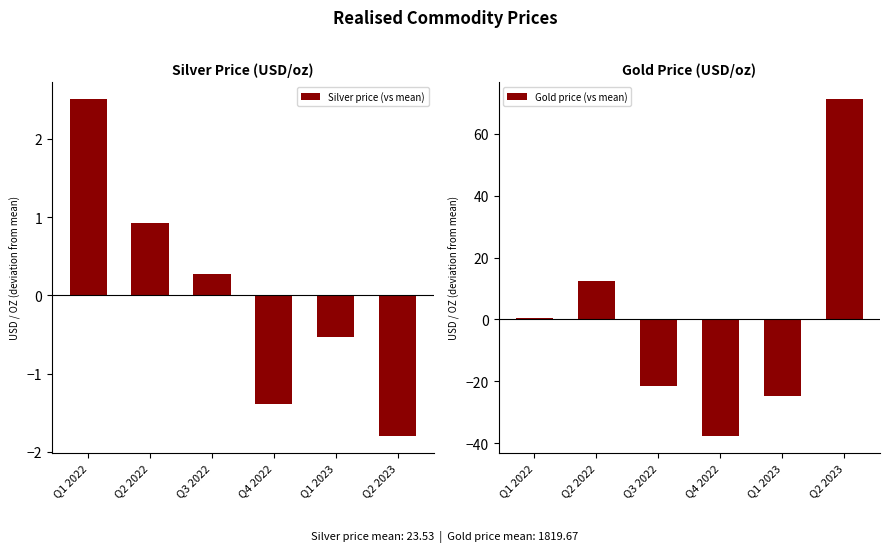

What is the difference between the Gold price (vs mean) values at Q2 2023 and Q2 2022?

59.0